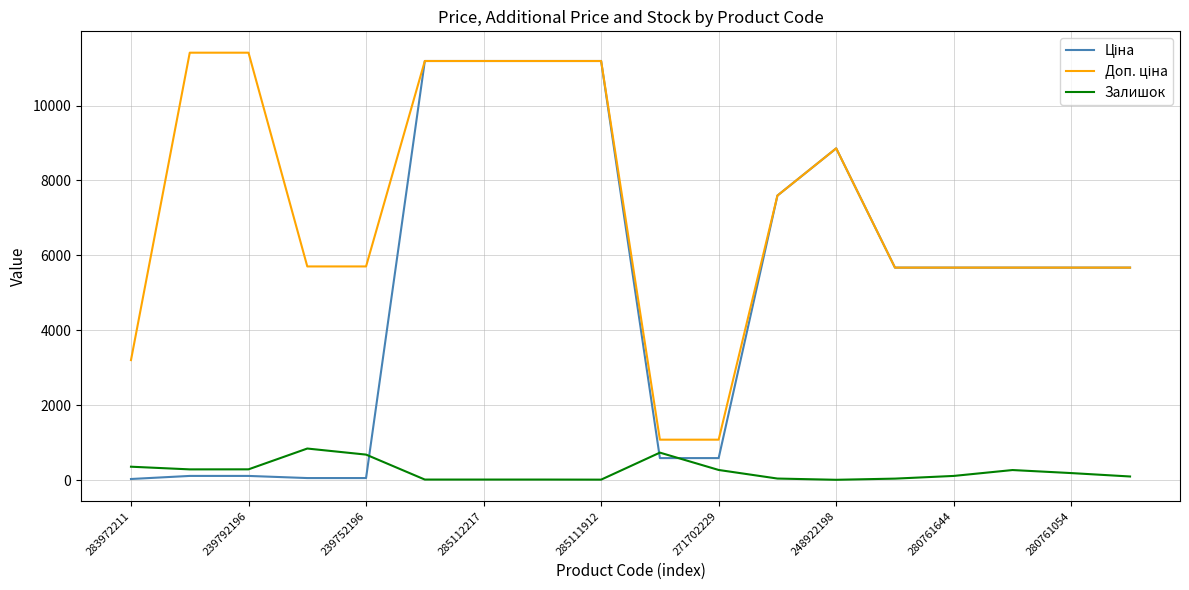

Rank the series by their average value, from lowest to highest.

Залишок, Ціна, Доп. ціна